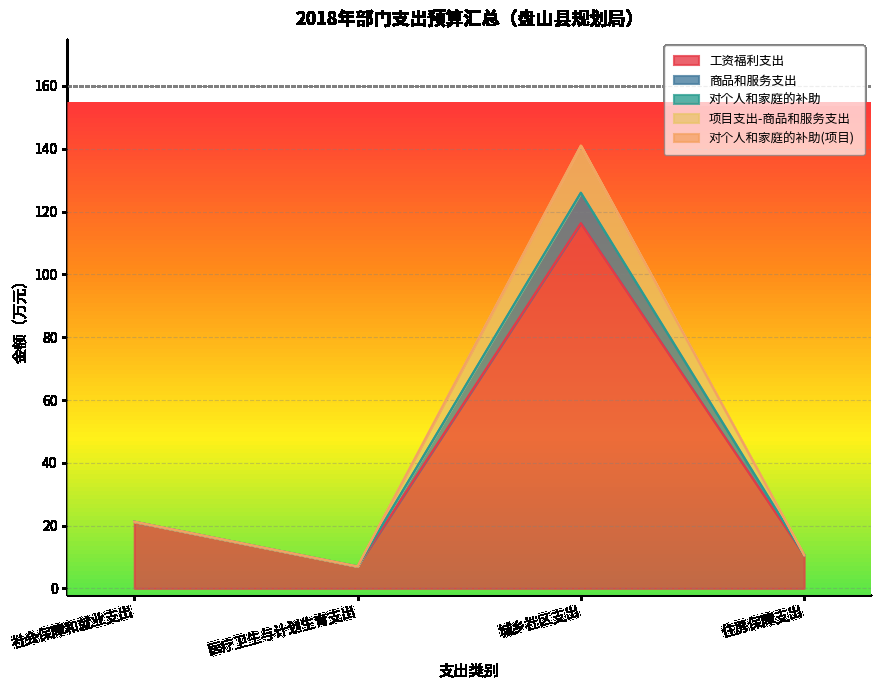

How many interior local peaks does the 商品和服务支出 series have?

1